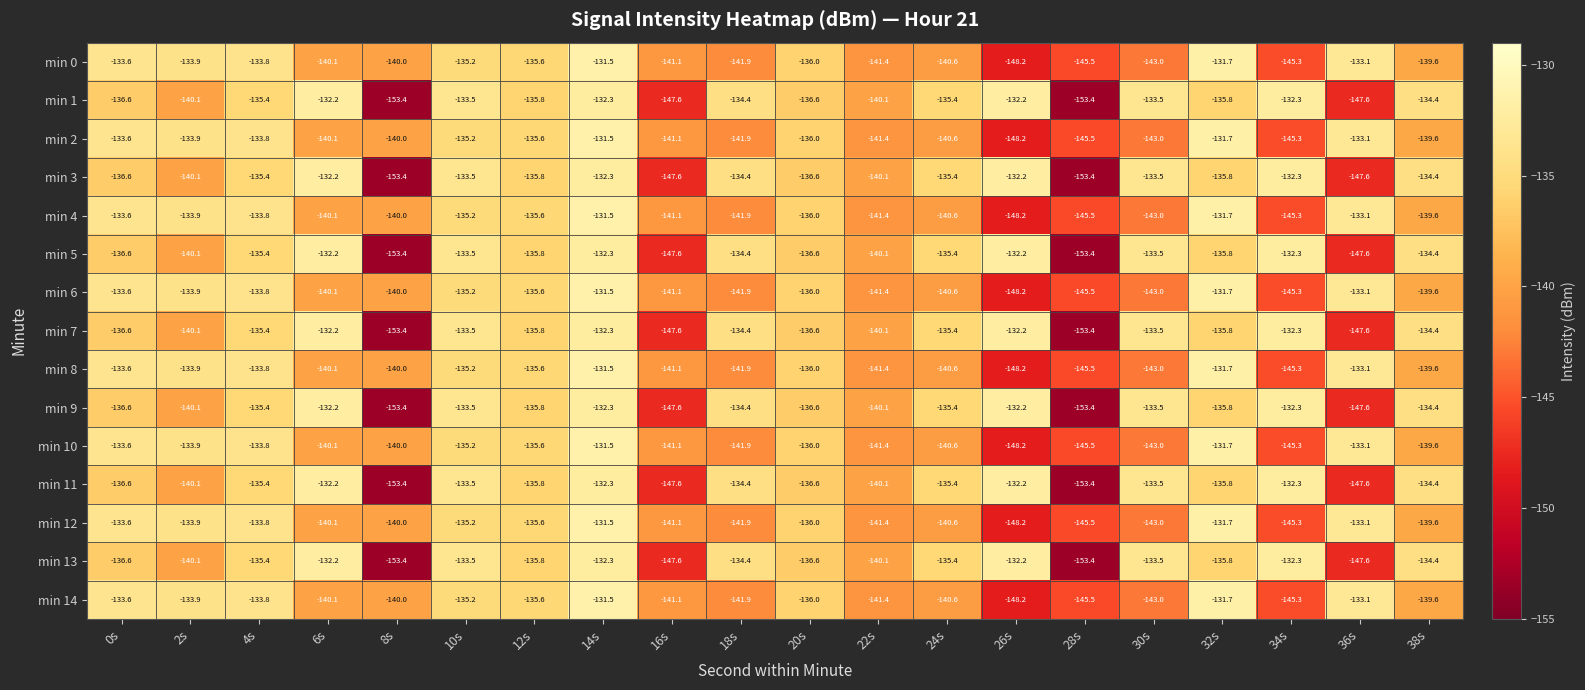

Rank the categories by min 14 value from lowest to highest.

26s, 28s, 34s, 30s, 18s, 22s, 16s, 24s, 6s, 8s, 38s, 20s, 12s, 10s, 2s, 4s, 0s, 36s, 32s, 14s